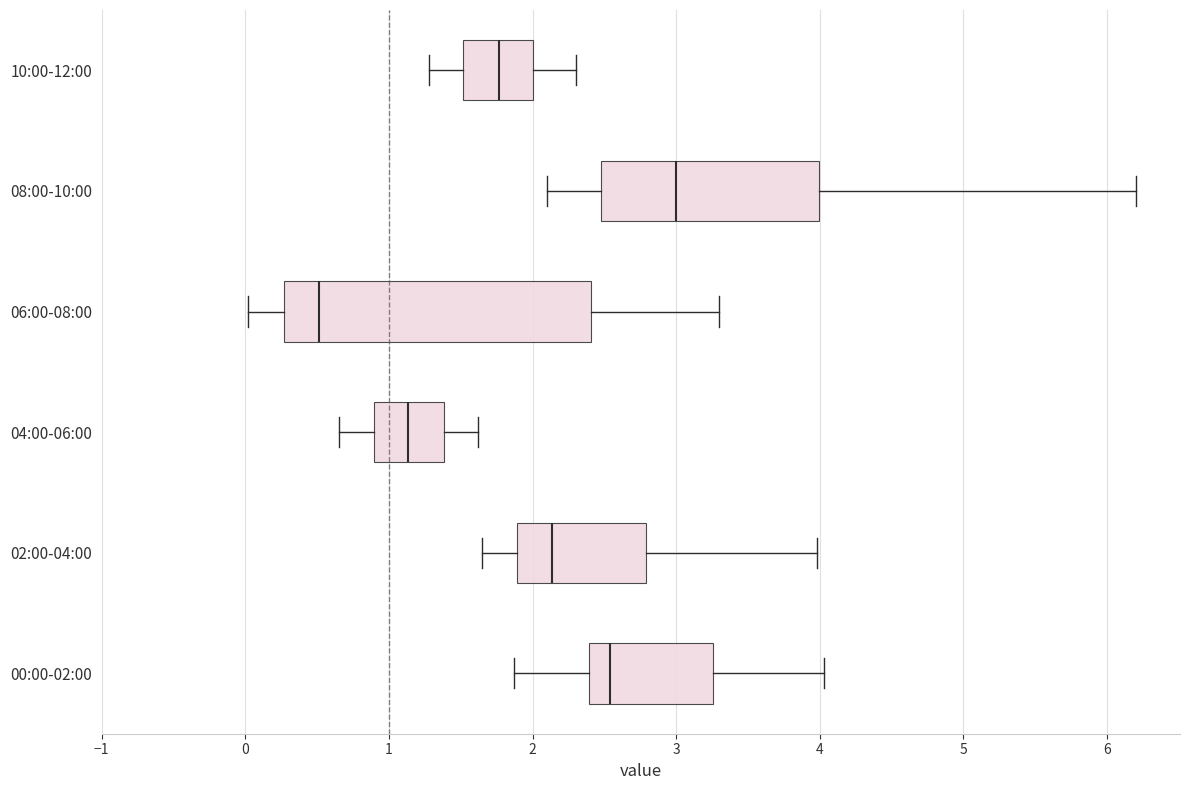

Comparing the boxes themselves (not the whiskers), which one is the widest?

06:00-08:00